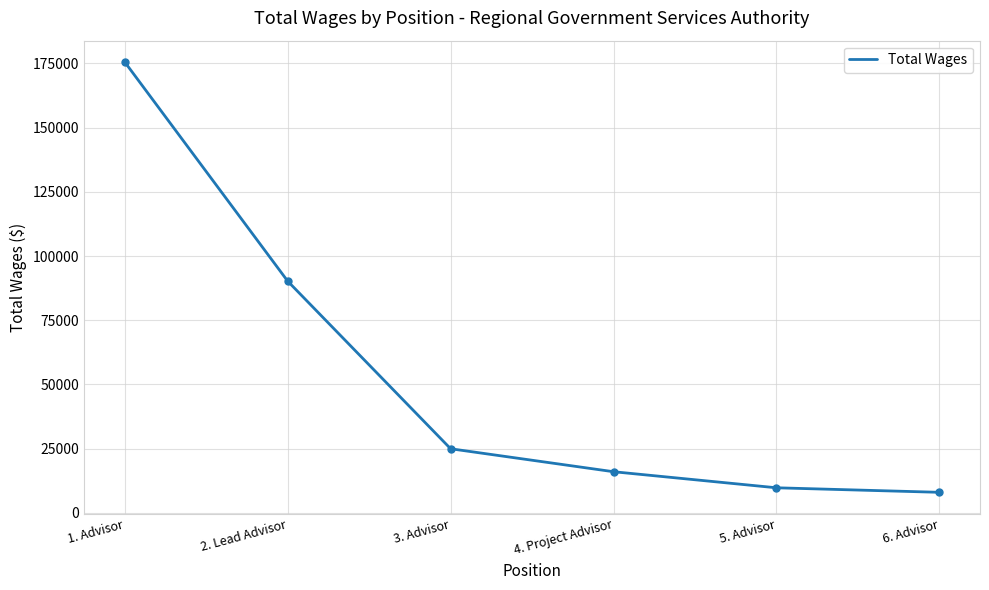

What is the average value?

54090